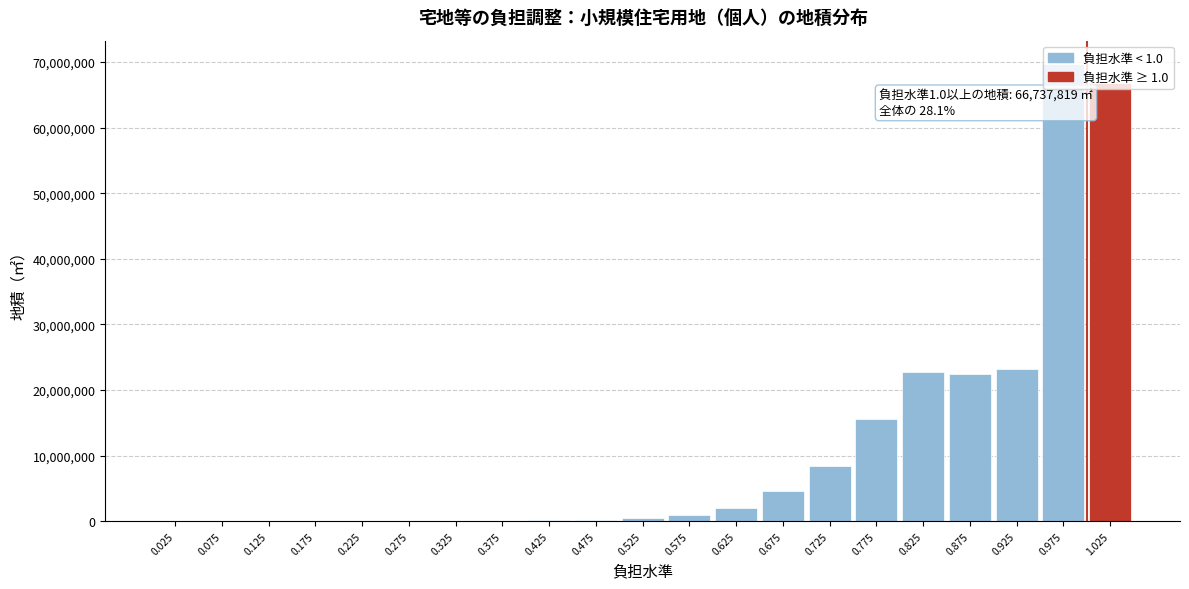

What is the ratio of the value at 0.875 to the value at 0.775?

1.4